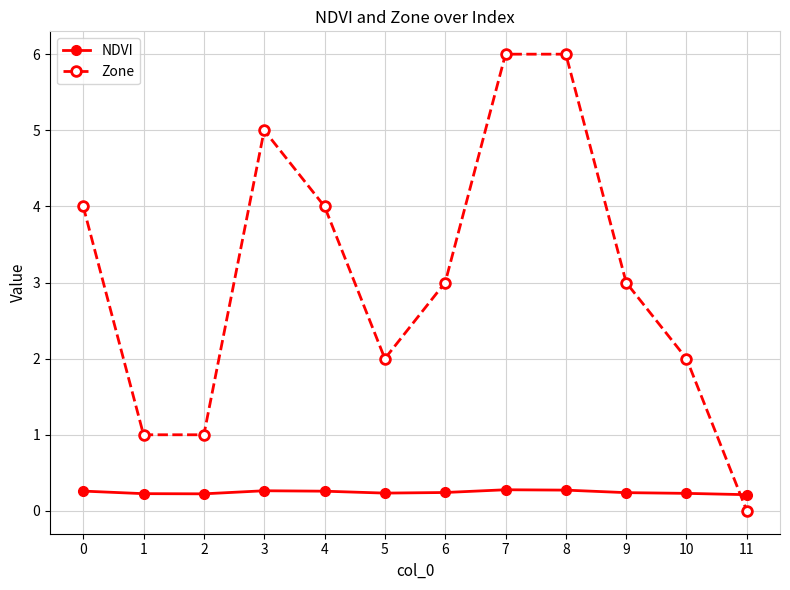

What is the total value across all series at 7?

6.3